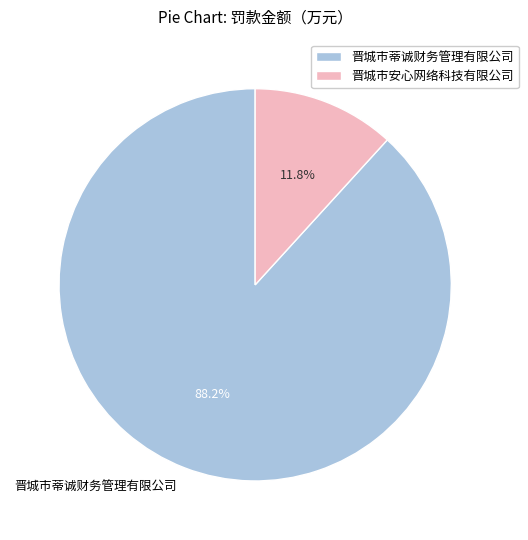

Combined, do 晋城市安心网络科技有限公司 and 晋城市蒂诚财务管理有限公司 account for over 50%?

Yes